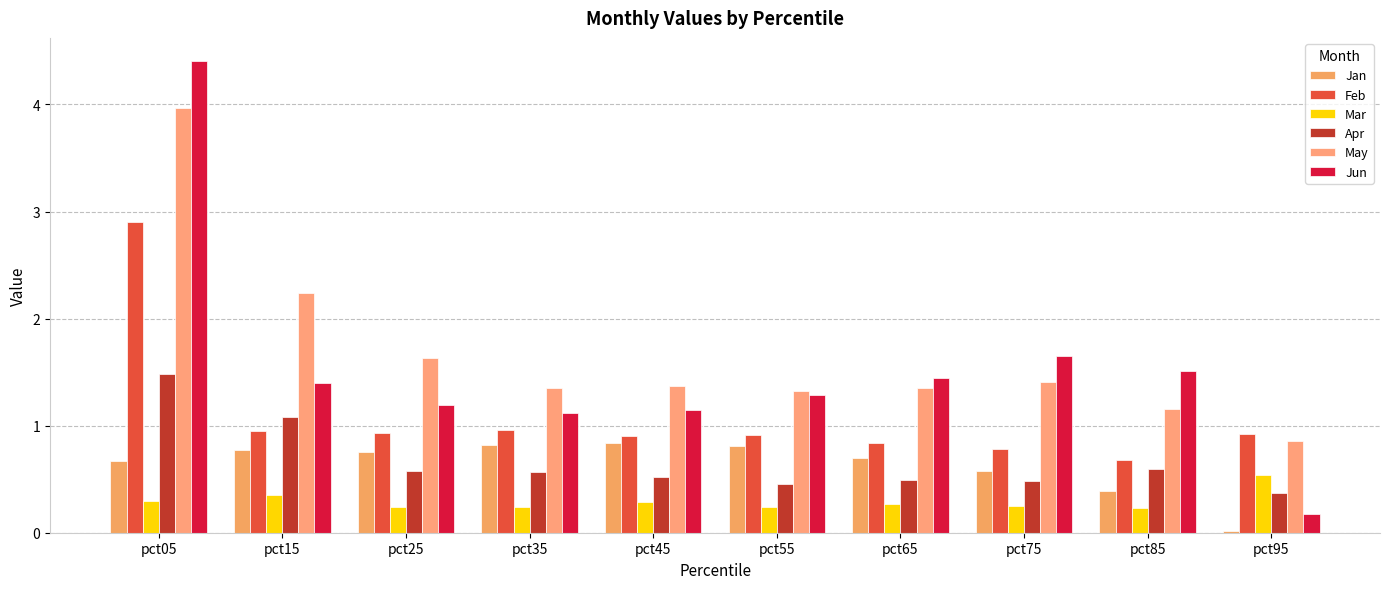

At pct95, list the series in order from largest to smallest.

Feb, May, Mar, Apr, Jun, Jan